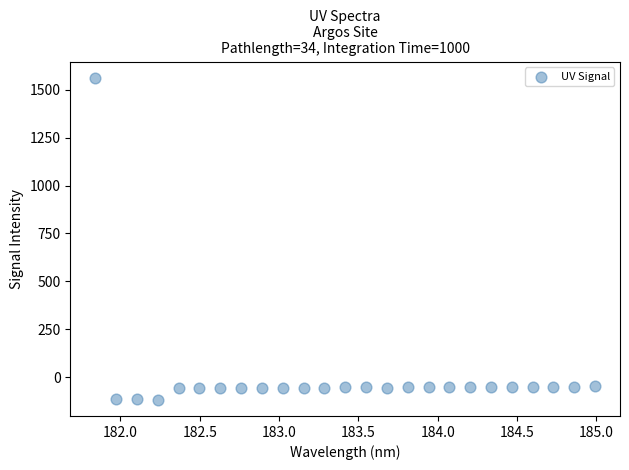

What is the range of Y values (max minus min)?

1679.1